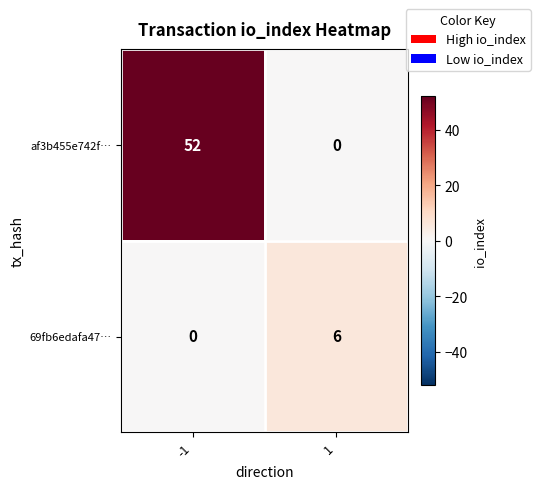

Which series has the largest range (max minus min)?

af3b455e742f…